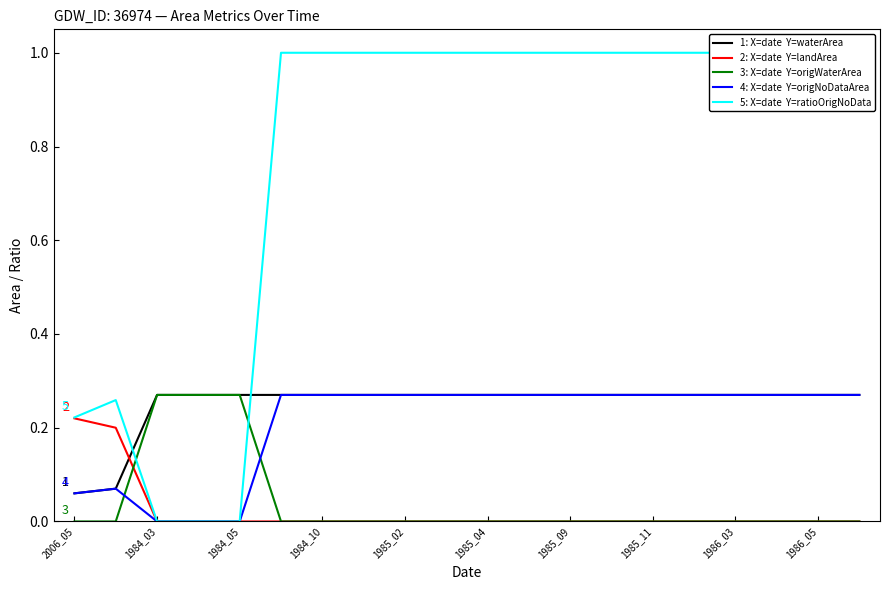

True or false: 4: X=date  Y=origNoDataArea has a value of 0.3 at 1986_05.

True